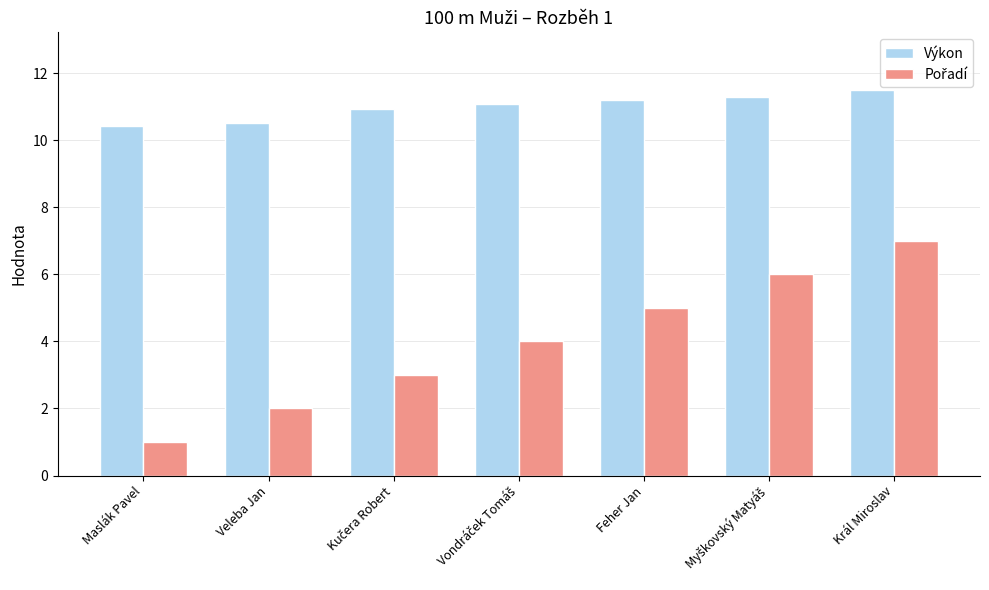

What is the smallest value displayed?

1.0